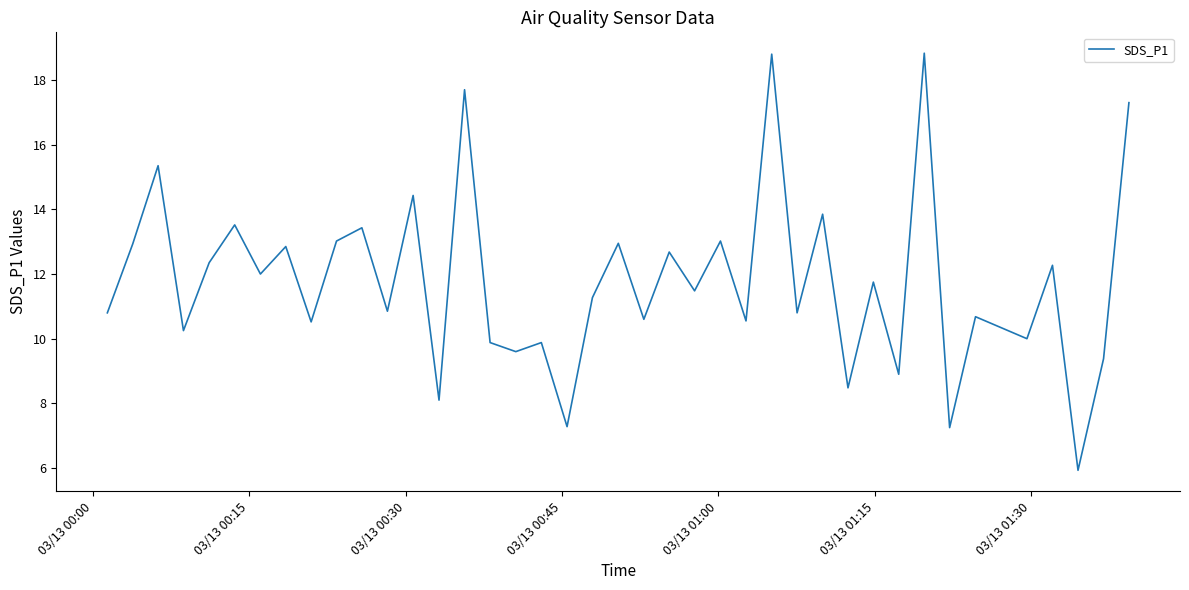

What is the greatest value displayed?

18.8